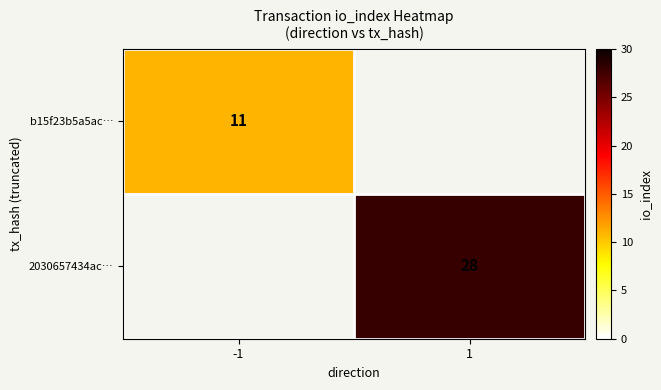

Is the value of b15f23b5a5ac… at -1 greater than the value of 2030657434ac… at 1?

No